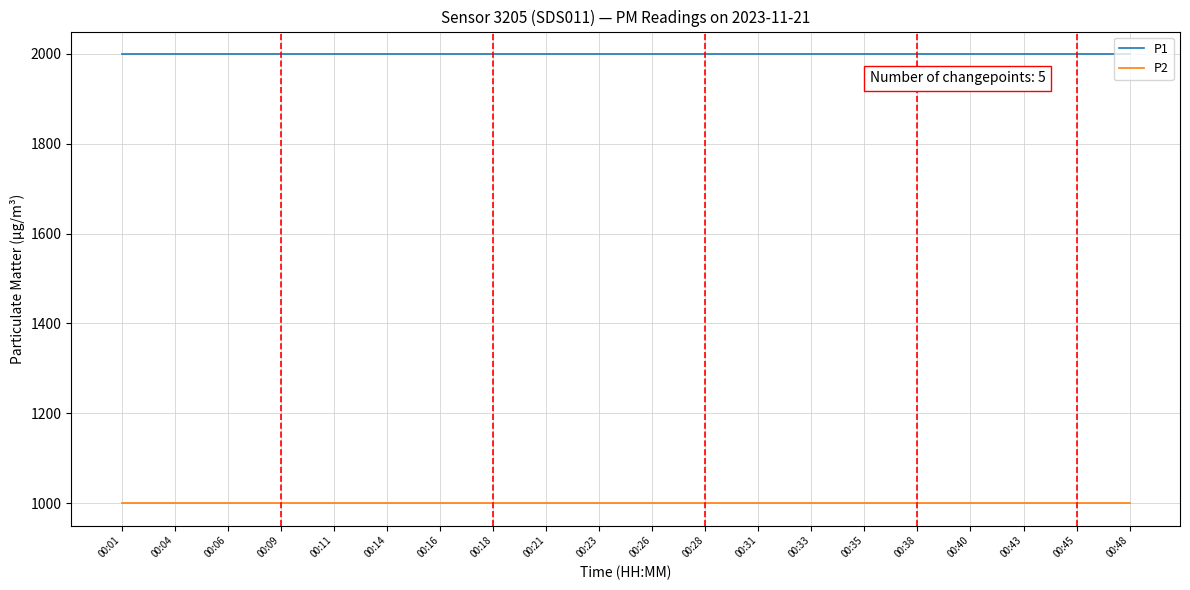

The P1 series shows 724.1 at 00:33. True or false?

False